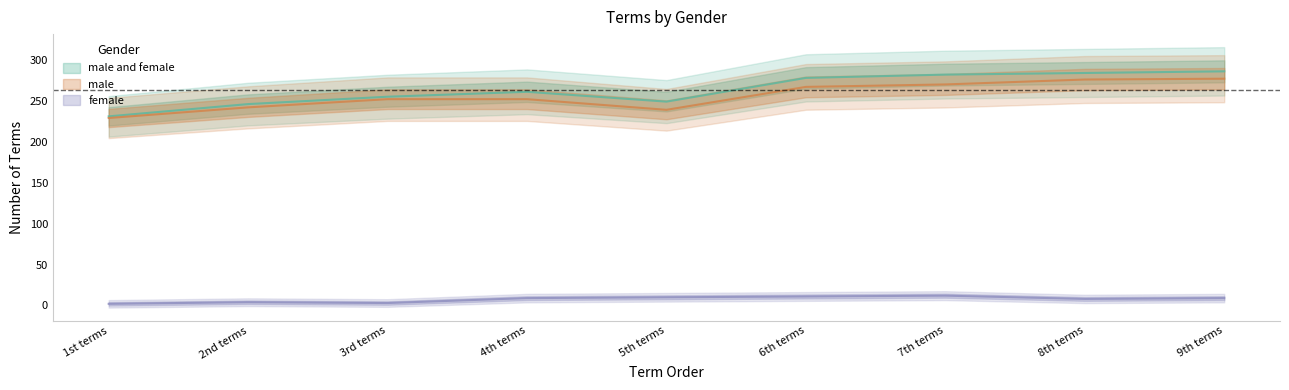

The value of male at 2nd terms is 242. True or false?

True